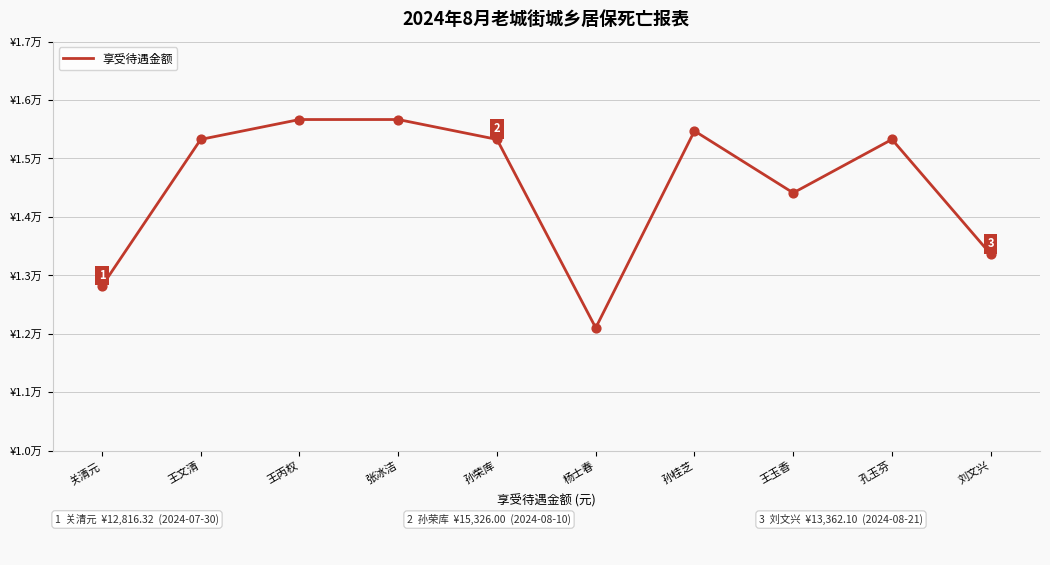

What is the change in value from 关清元 to 孙荣库?

+2509.7